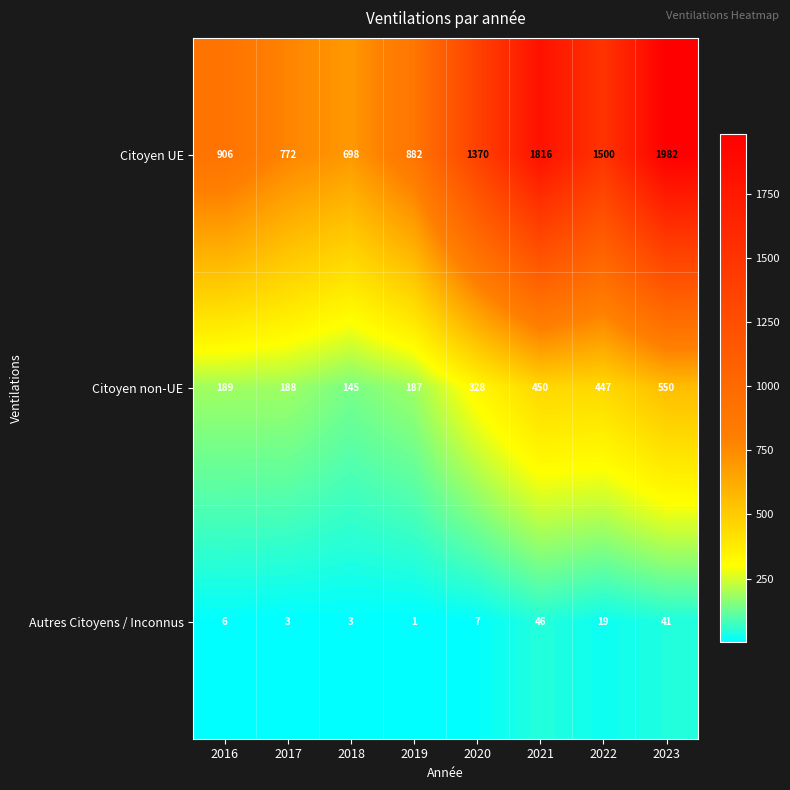

What is the average value of the Citoyen UE series?

1241